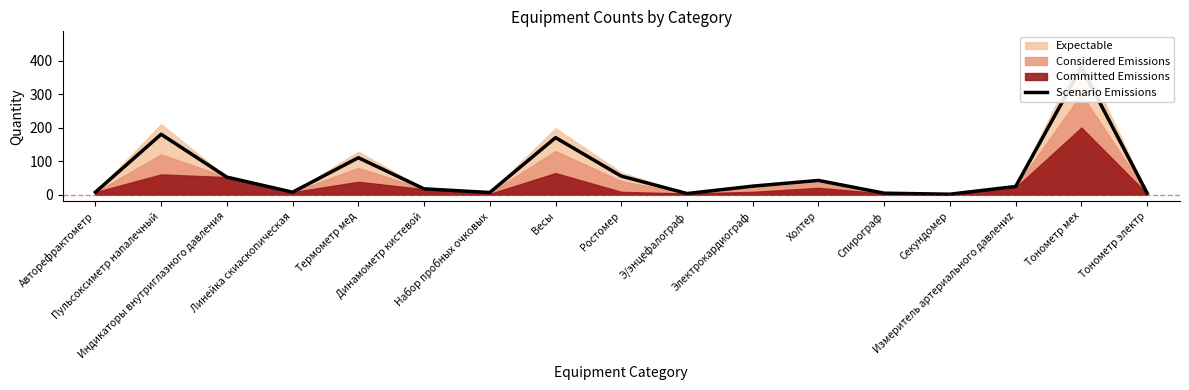

How many data points are above 24?

8